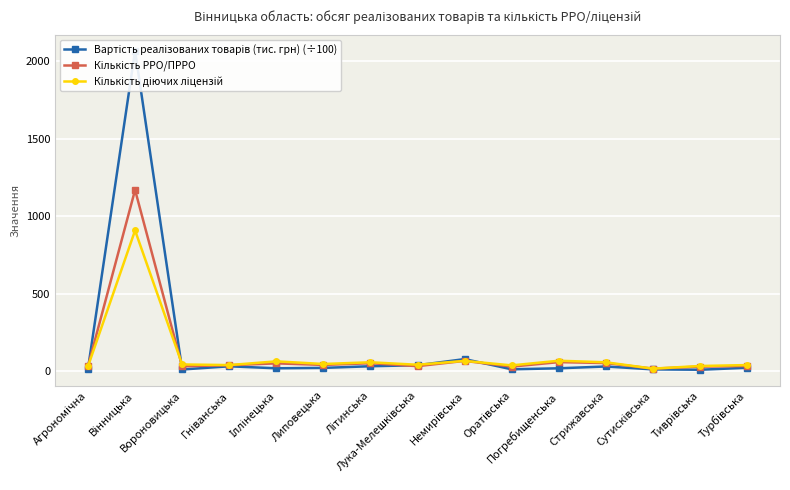

What is the average value of the Вартість реалізованих товарів (тис. грн) (÷100) series?

161.6